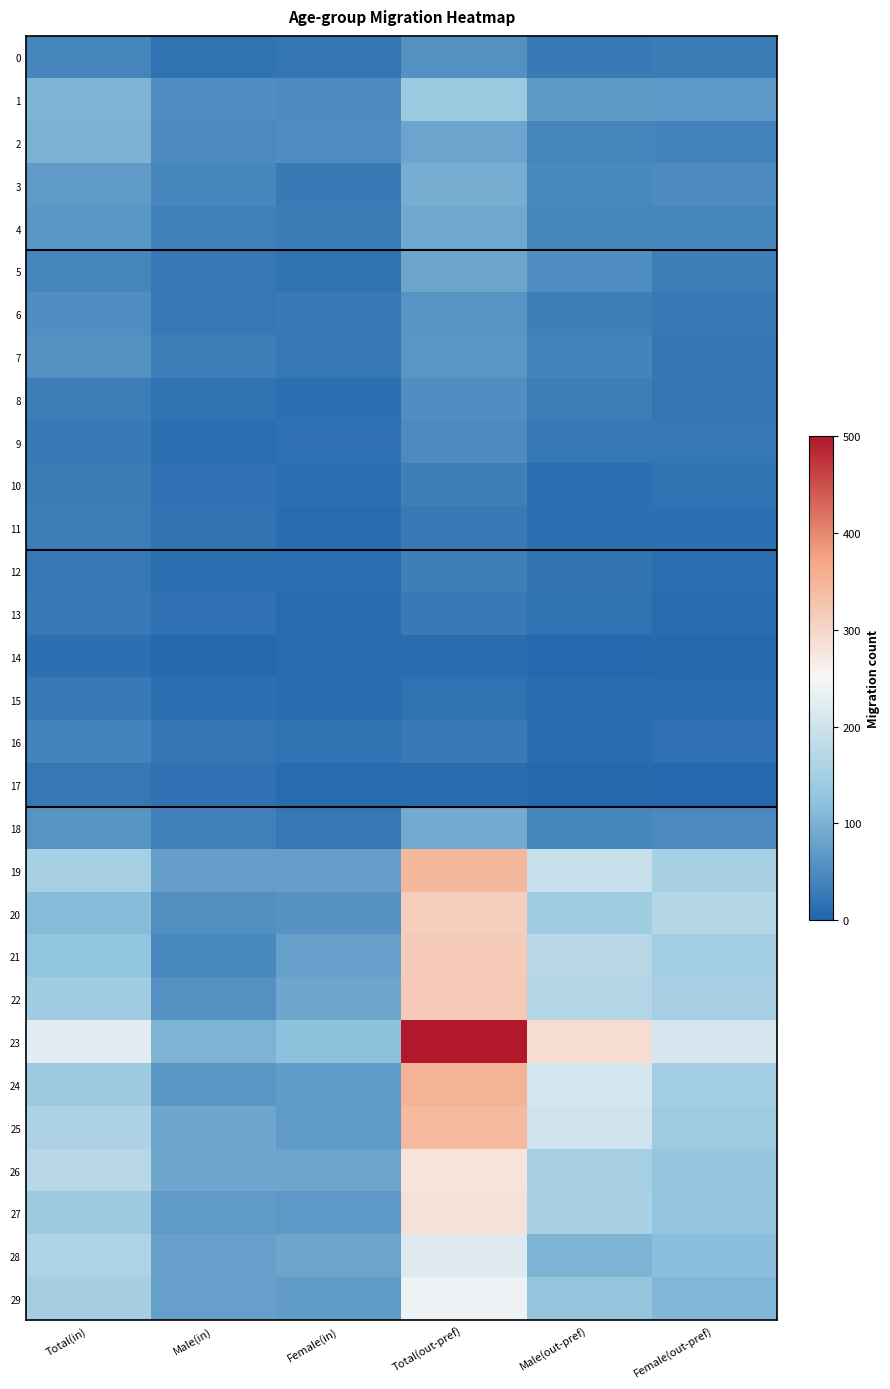

What is the difference between the highest and lowest values at Male(in)?

96